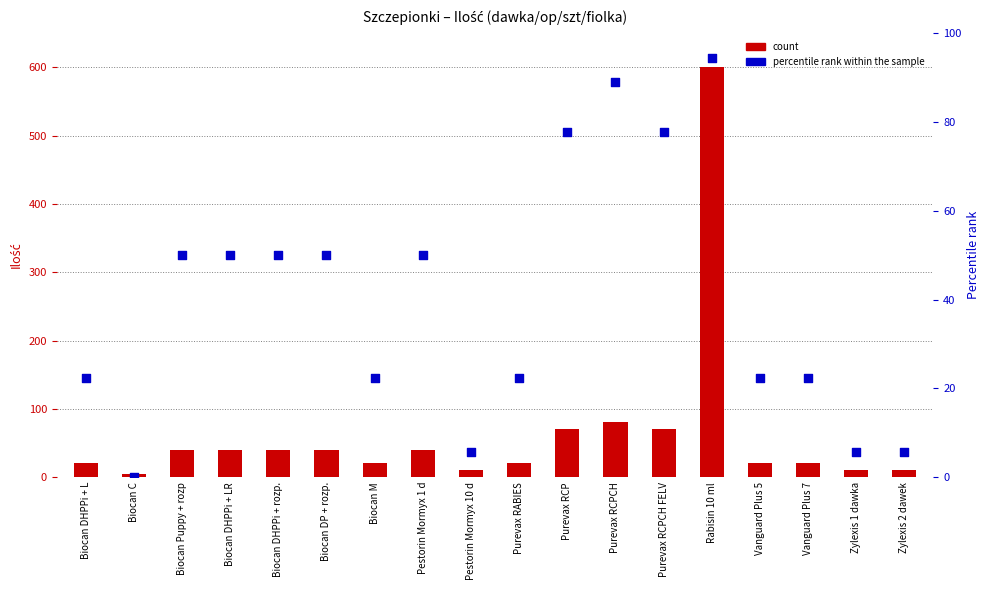

What are all the series names shown in the legend?

count, percentile rank within the sample